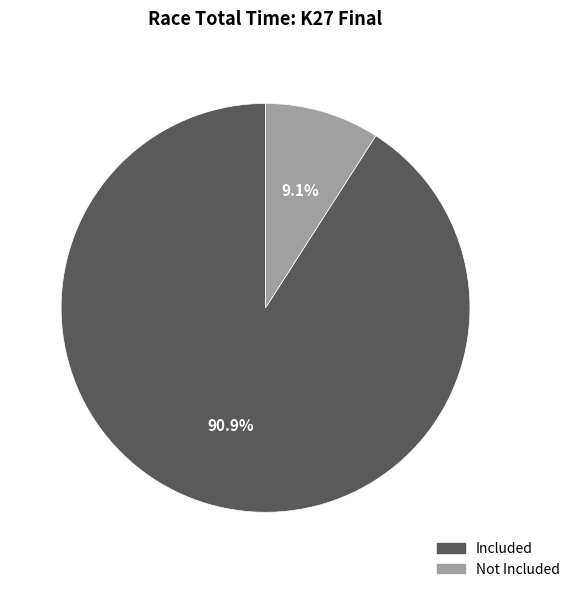

Rank the categories by value from highest to lowest.

Included, Not Included